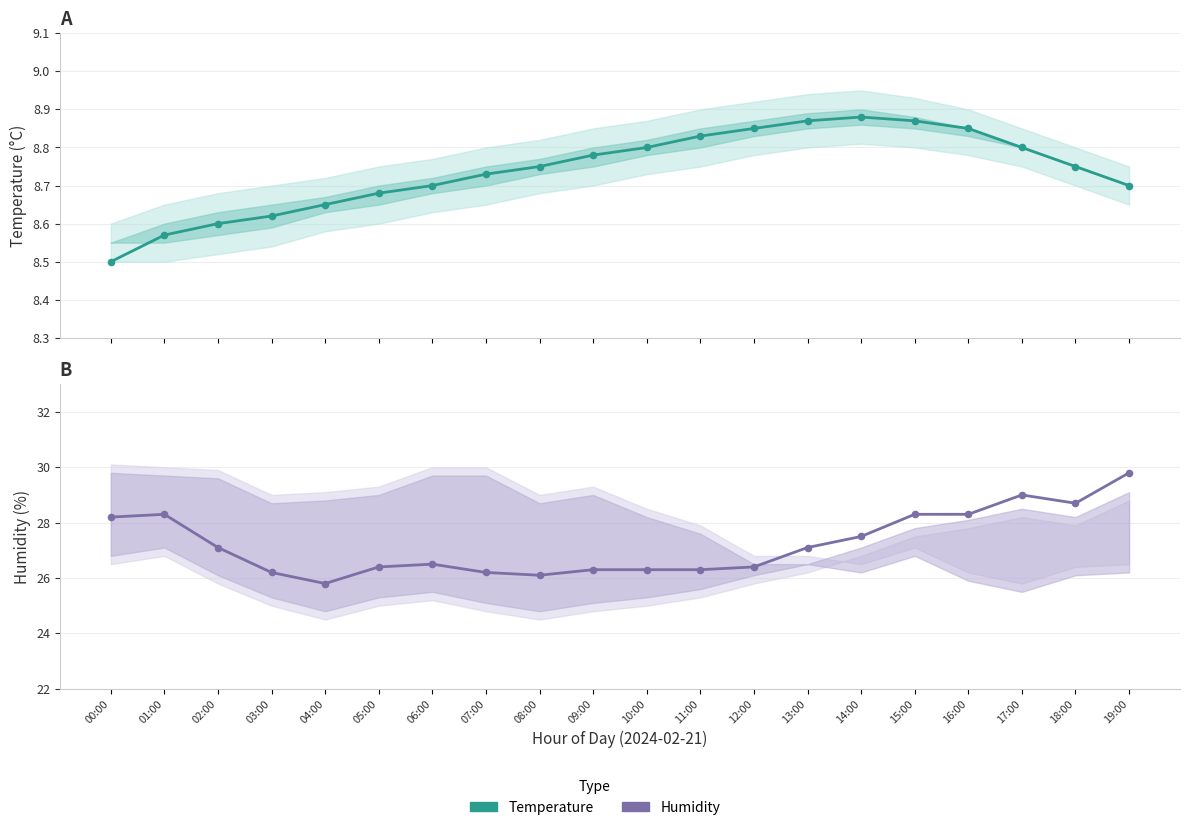

Is the value of temperature at 03:00 greater than the value of humidity at 14:00?

No